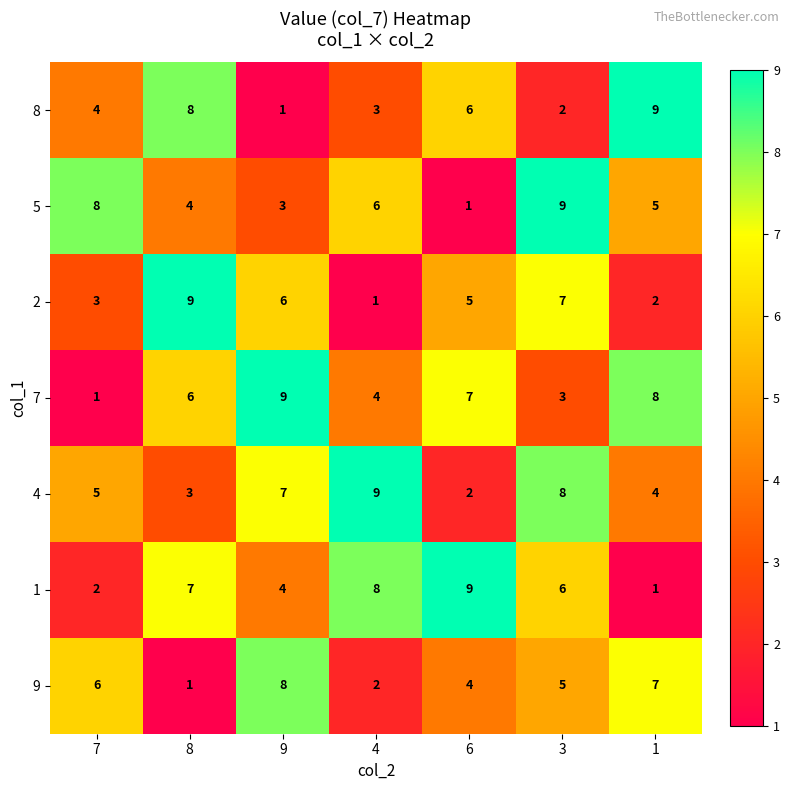

How many data points does each series have?

7